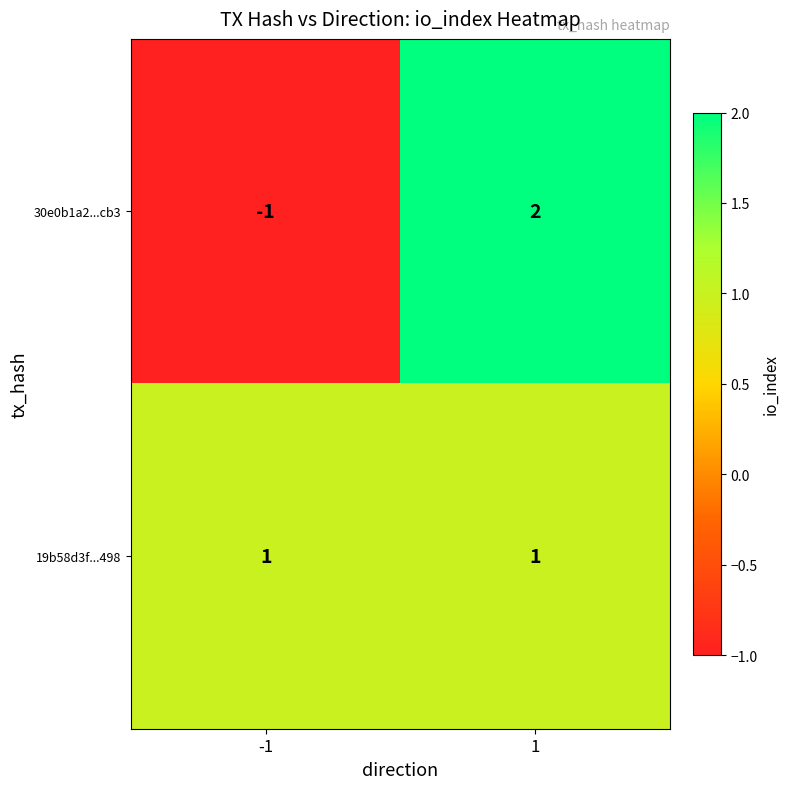

At -1, list the series in order from largest to smallest.

19b58d3f...498, 30e0b1a2...cb3